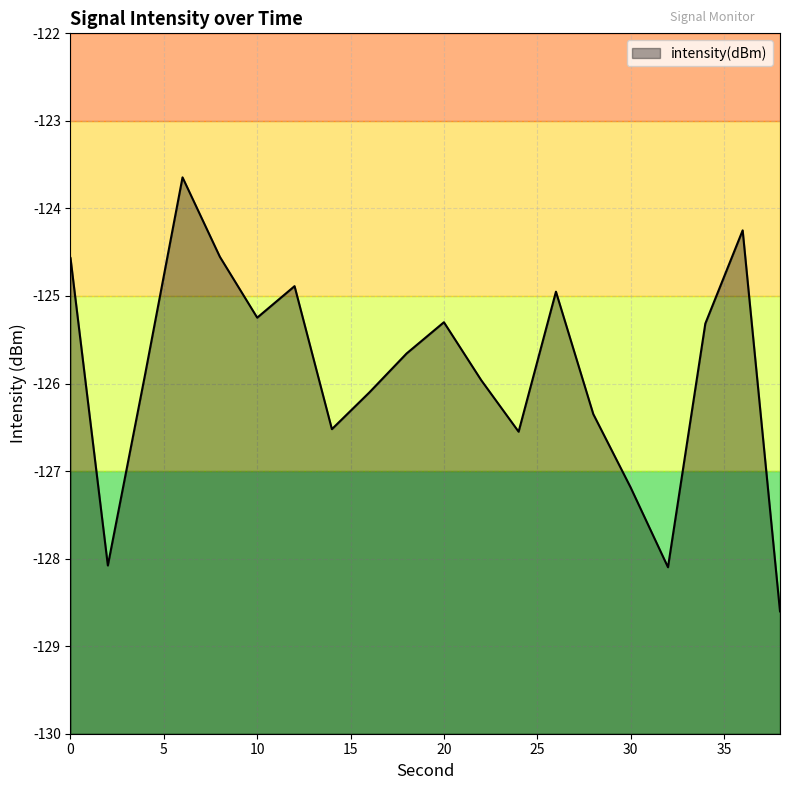

Between 26 and 36, which is larger?

36